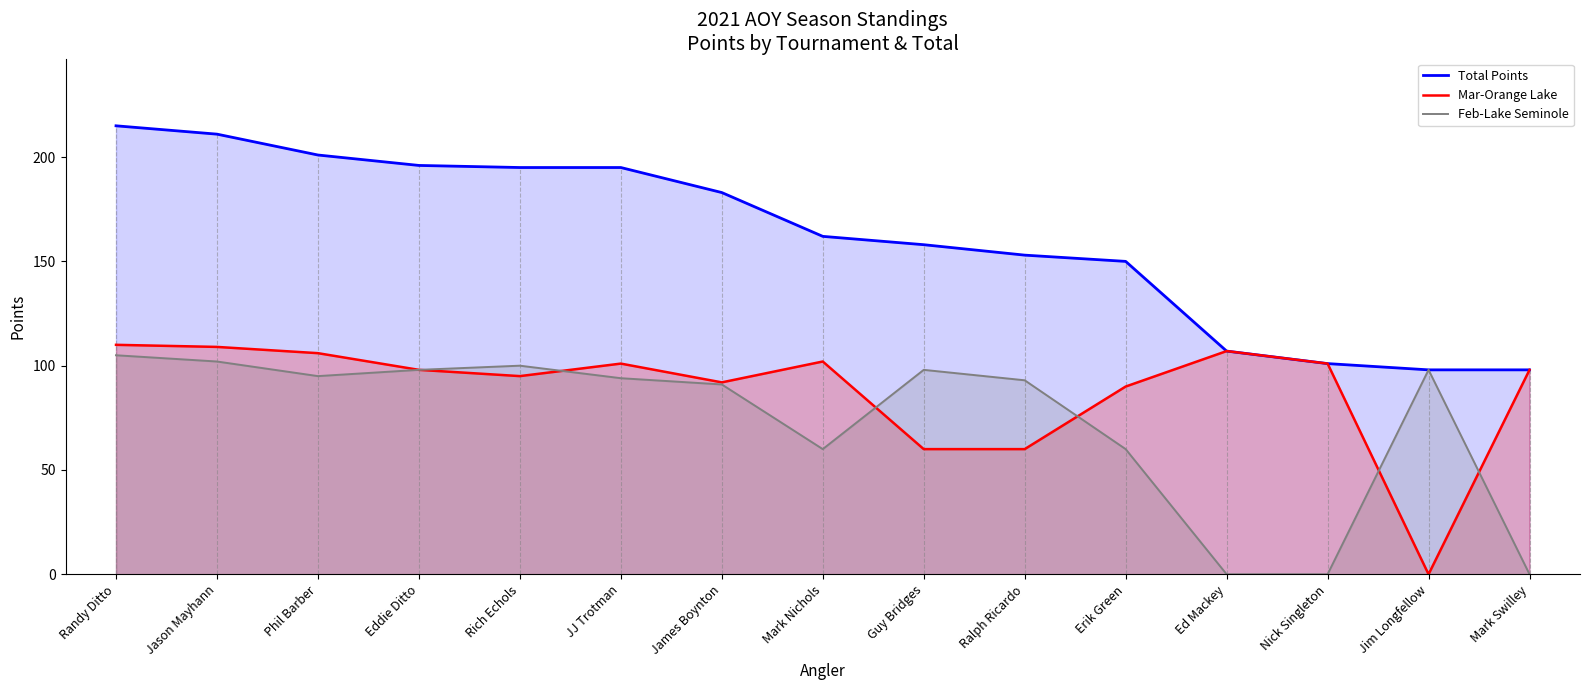

Which series changed the most between Ed Mackey and Mark Swilley?

Total Points